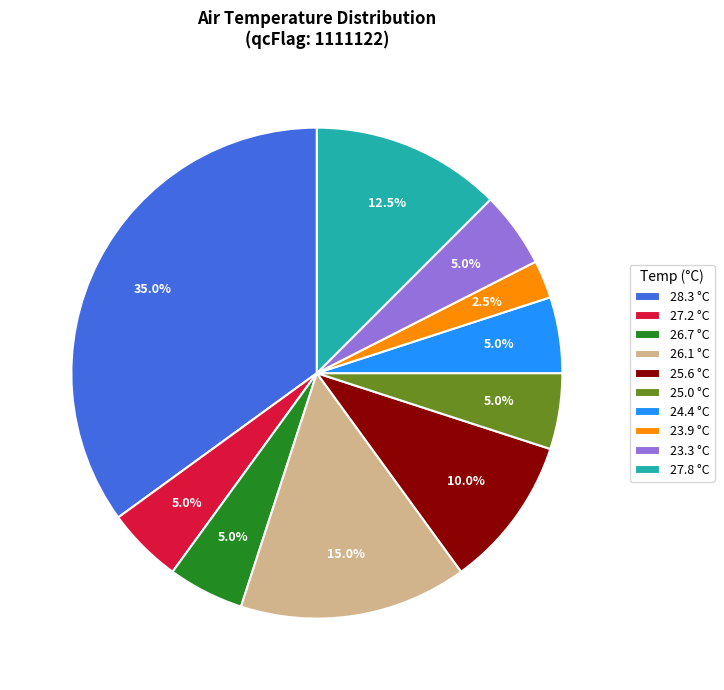

Count the number of slices in the pie.

10